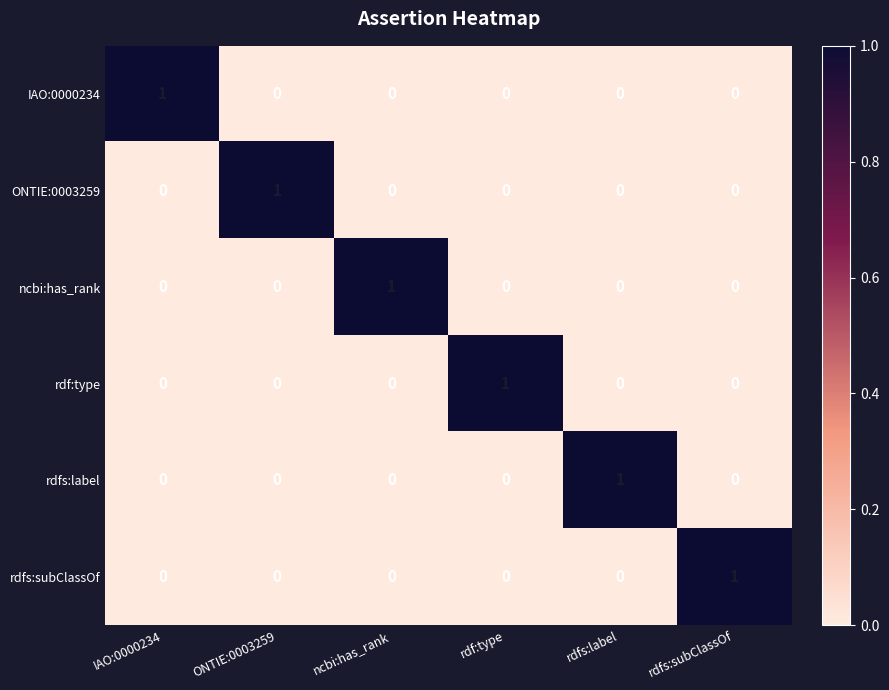

At which label does rdf:type reach its peak?

rdf:type